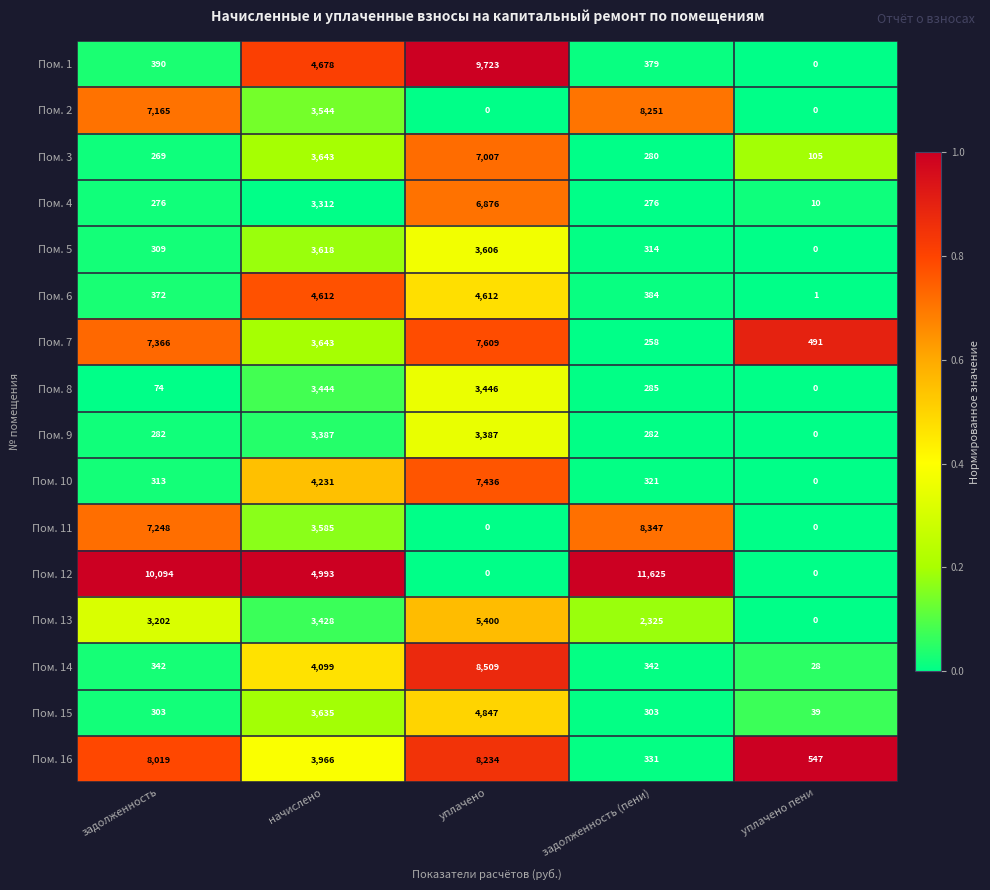

Between задолженность (пени) and уплачено пени, which series saw the biggest shift?

Пом. 12